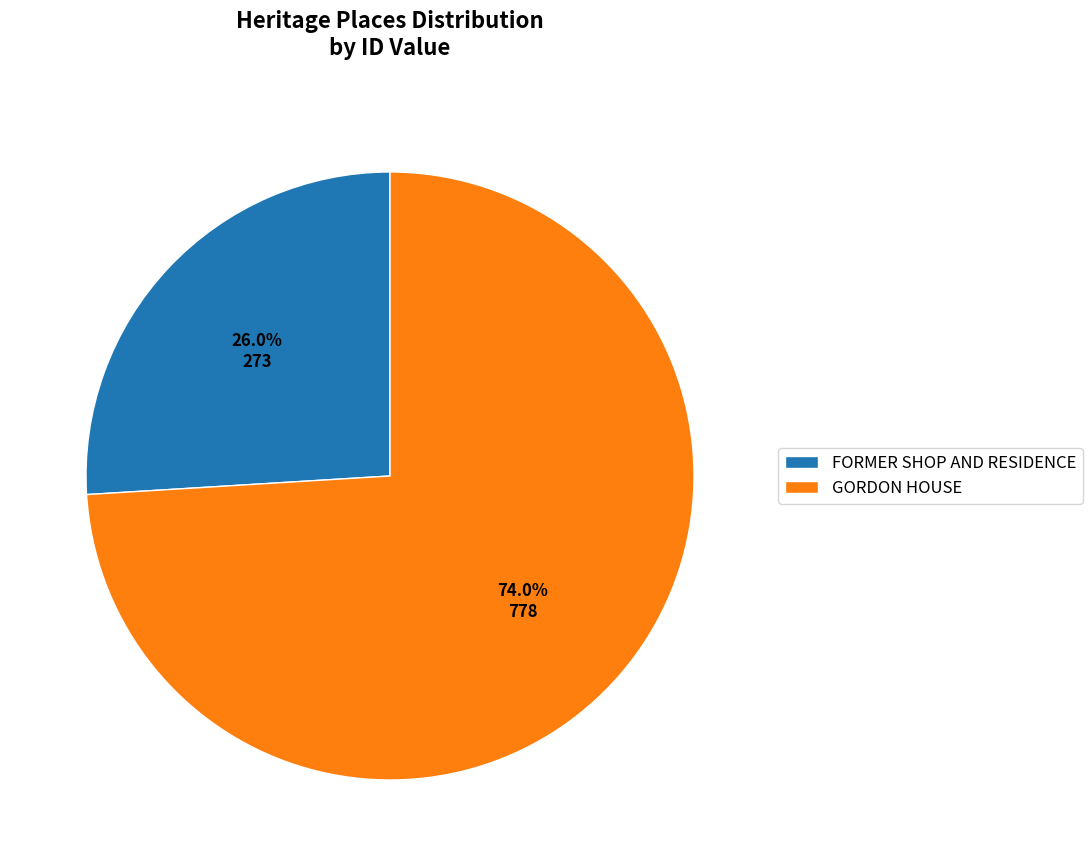

What percentage is NOT represented by GORDON HOUSE?

26.0%